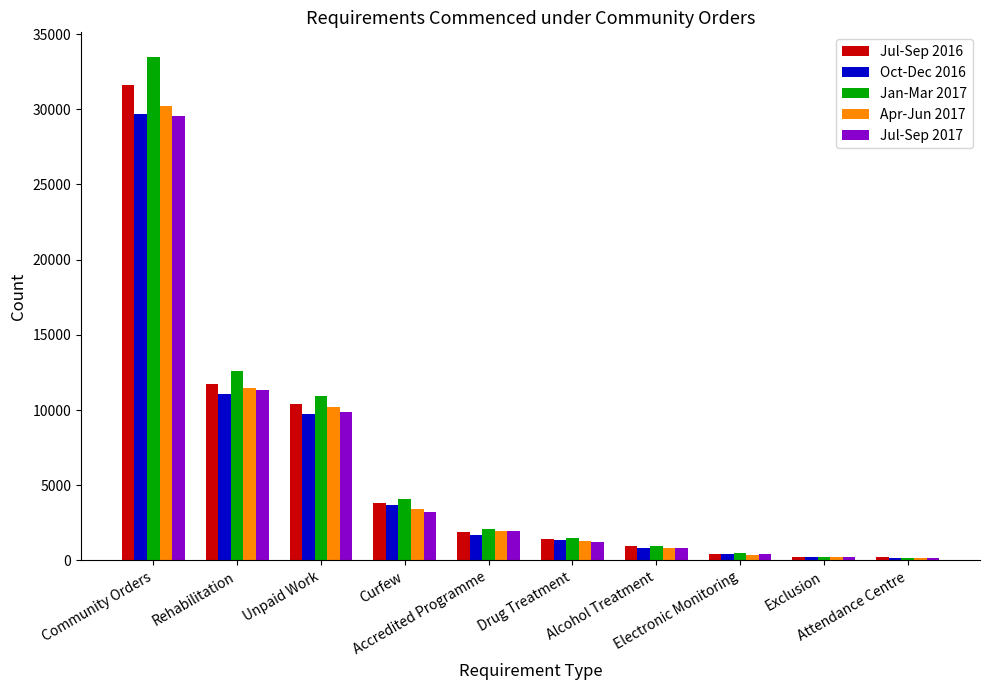

What is the difference between the highest and lowest values at Exclusion?

52